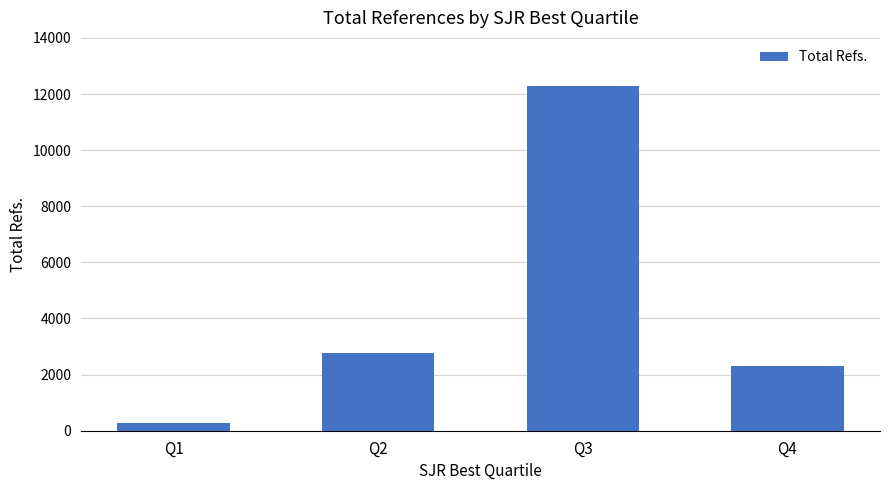

Rank the categories by value from lowest to highest.

Q1, Q4, Q2, Q3